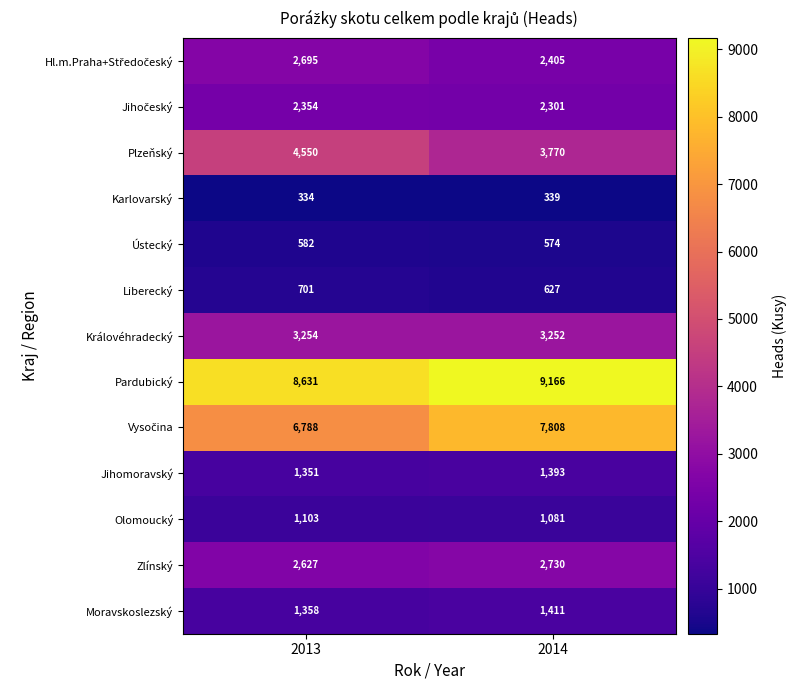

What is the spread (max minus min) of values at 2013?

8297